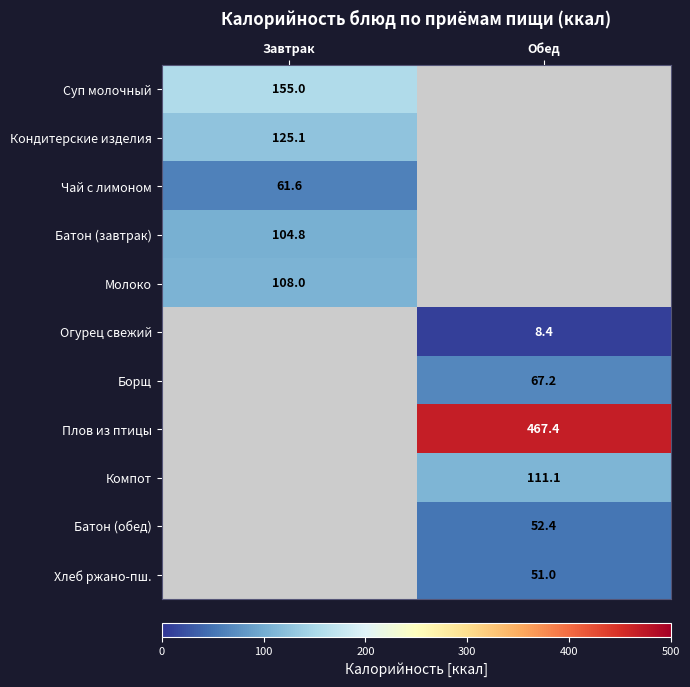

Is it true that Плов из птицы equals 670.6 at Обед?

False